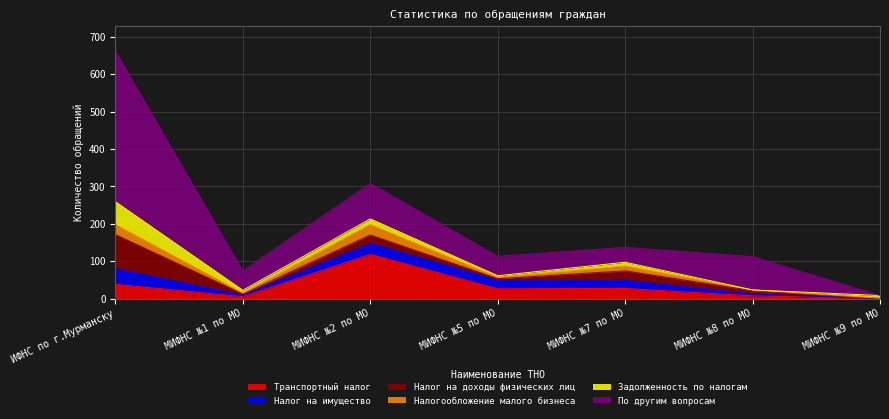

Which category has the highest value in the Транспортный налог series?

МИФНС №2 по МО